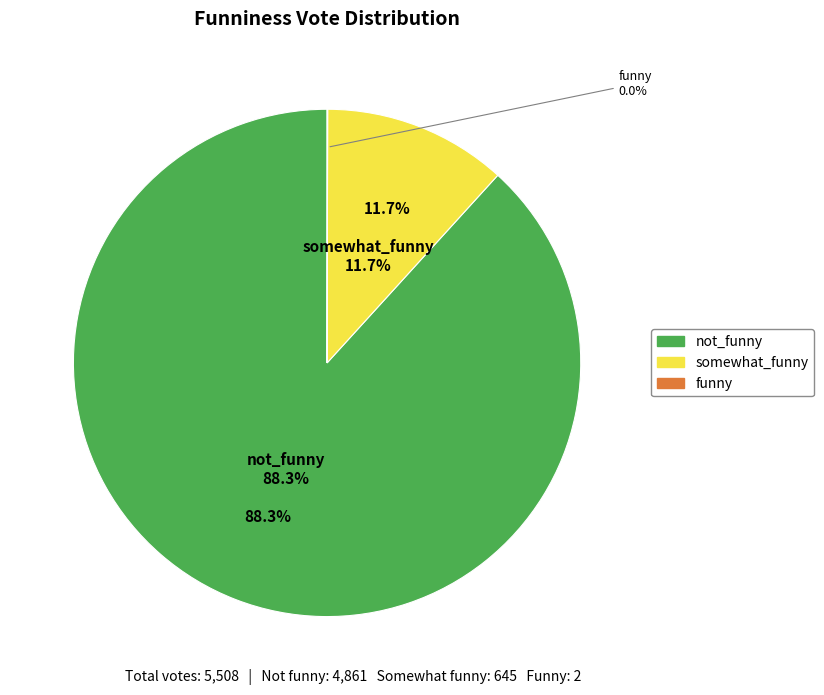

Which has a higher value, not_funny or somewhat_funny?

not_funny